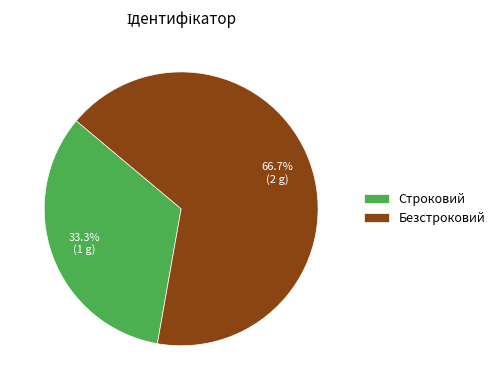

To the nearest percent, what portion does Безстроковий represent?

67%